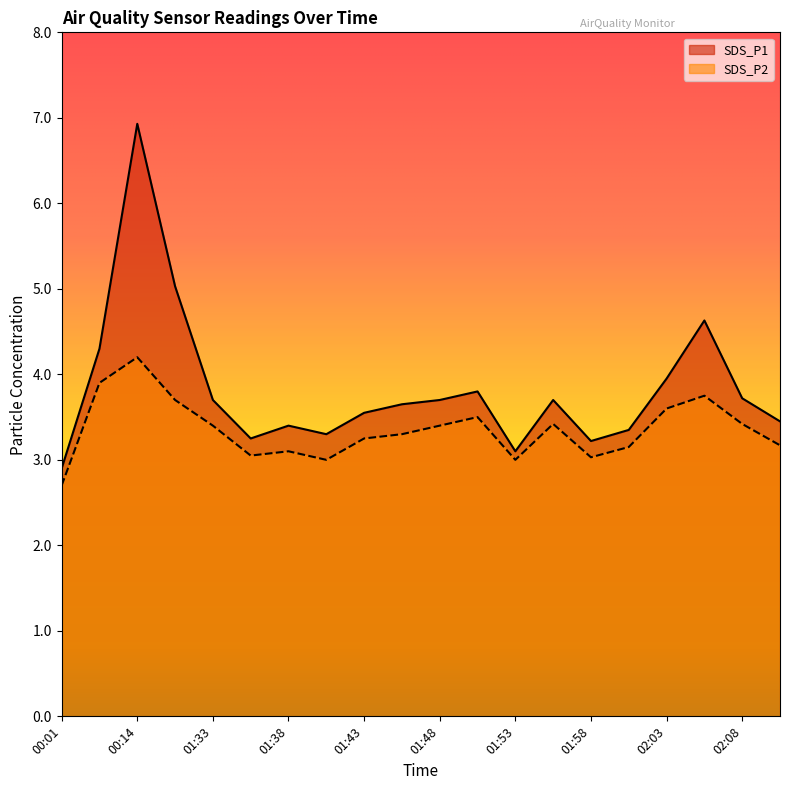

What is the label of the 16th point from the right?

01:33